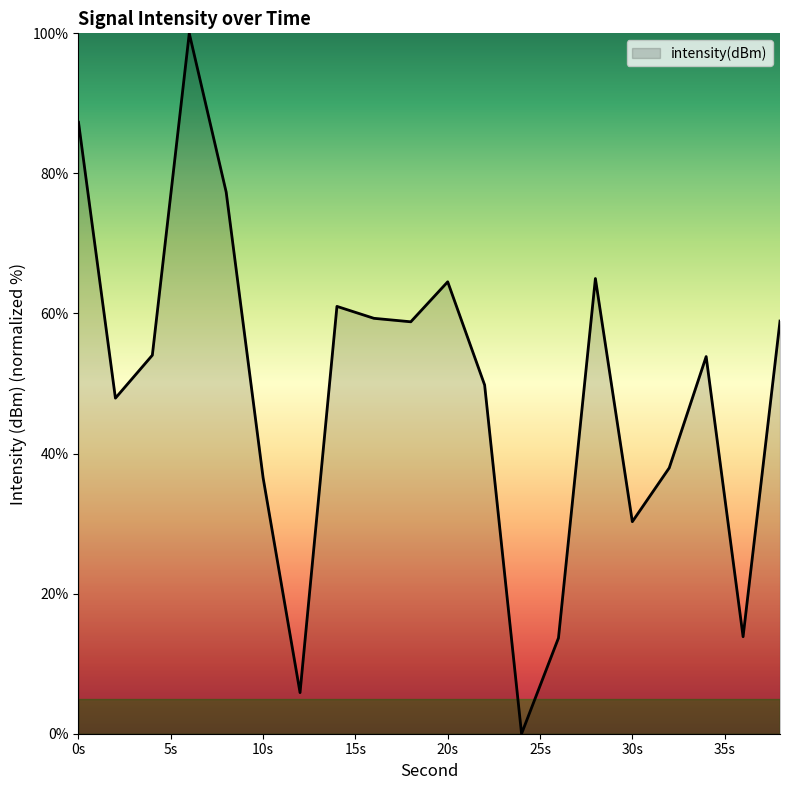

What is the difference between the second highest and second lowest values?

81.4